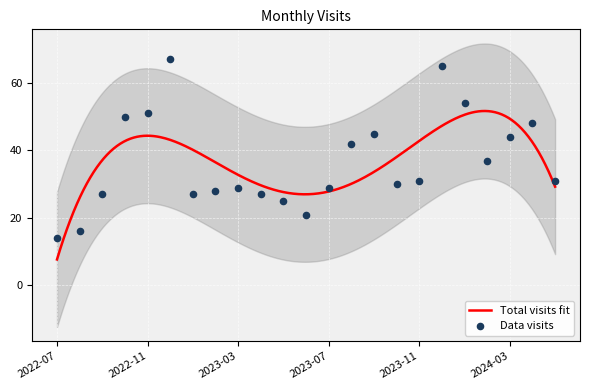

Between 2023-12 and 2023-05, which is larger?

2023-12